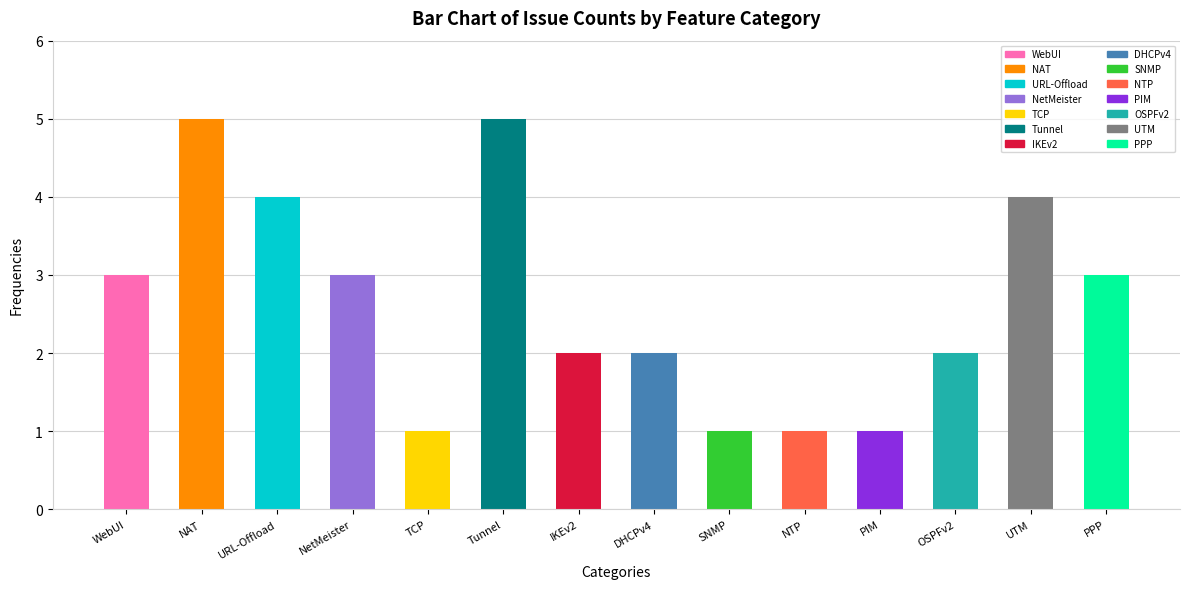

What is the sum of all values?

37